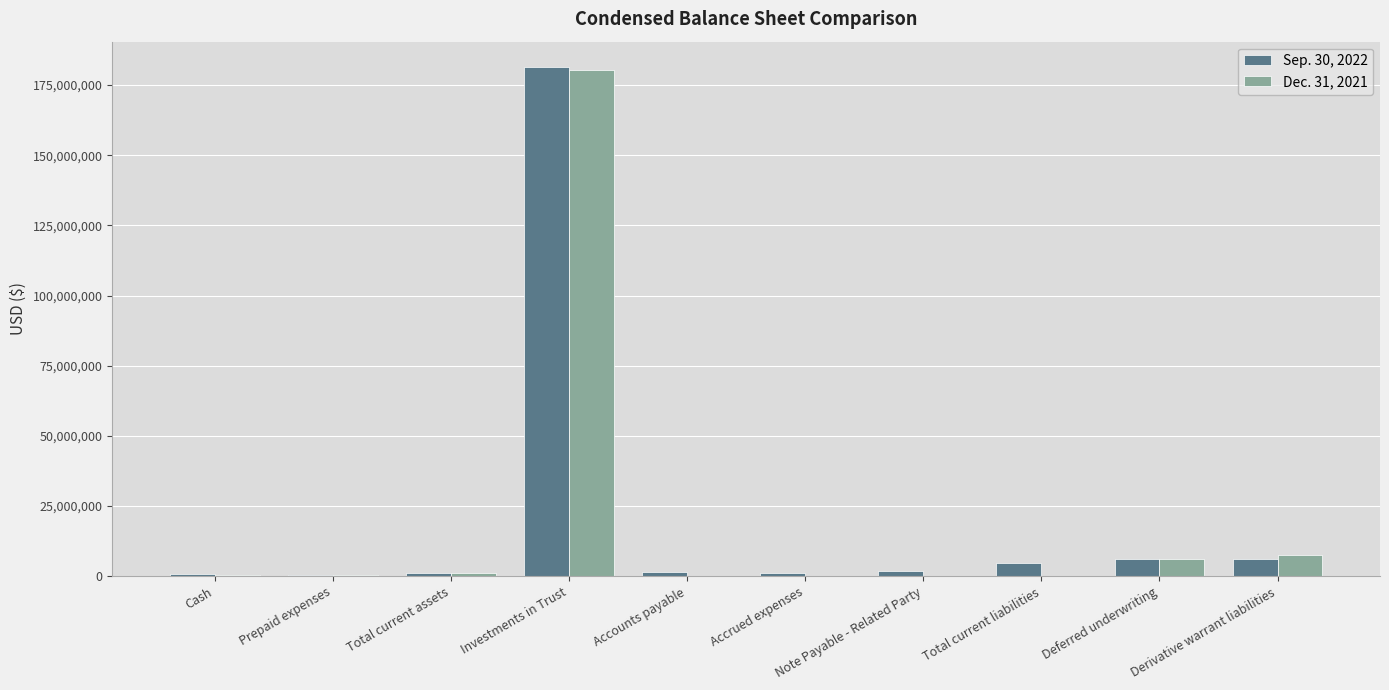

At which category is the sum across all series the highest?

Investments in Trust